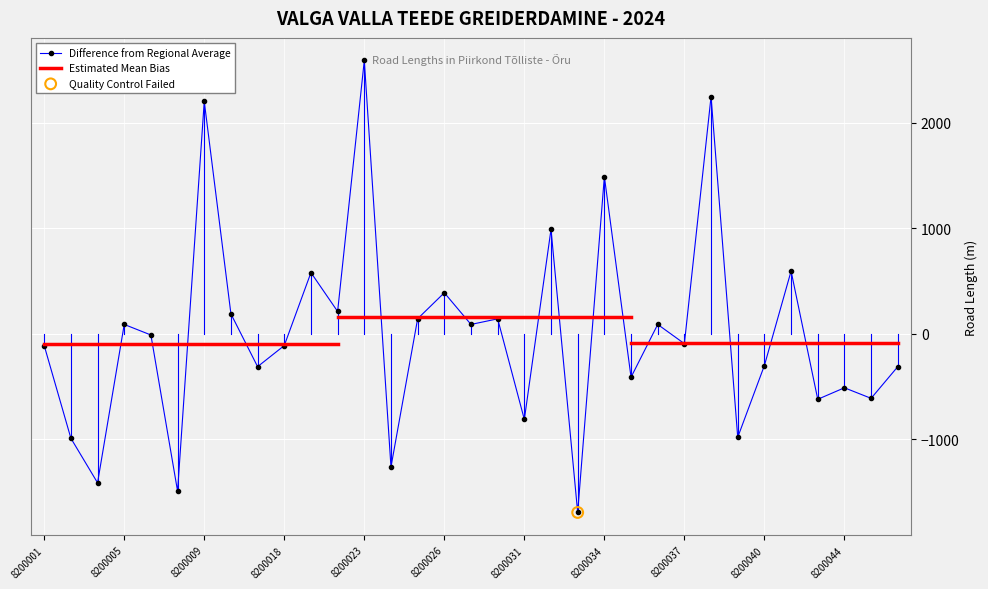

Between 8200038 and 8200033, which is larger?

8200038